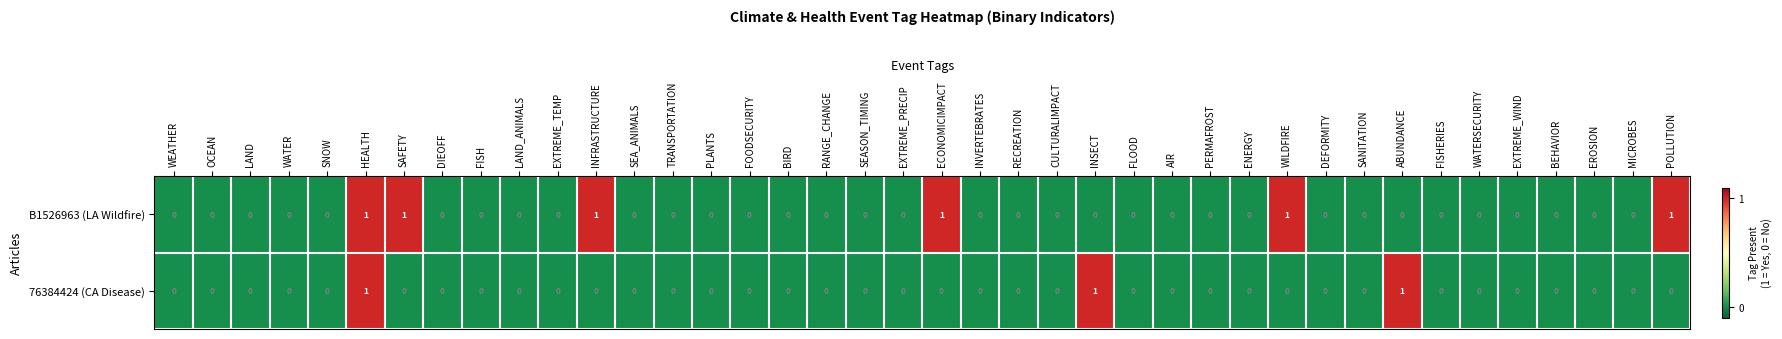

The B1526963 (LA Wildfire) series shows -1 at ABUNDANCE. True or false?

False